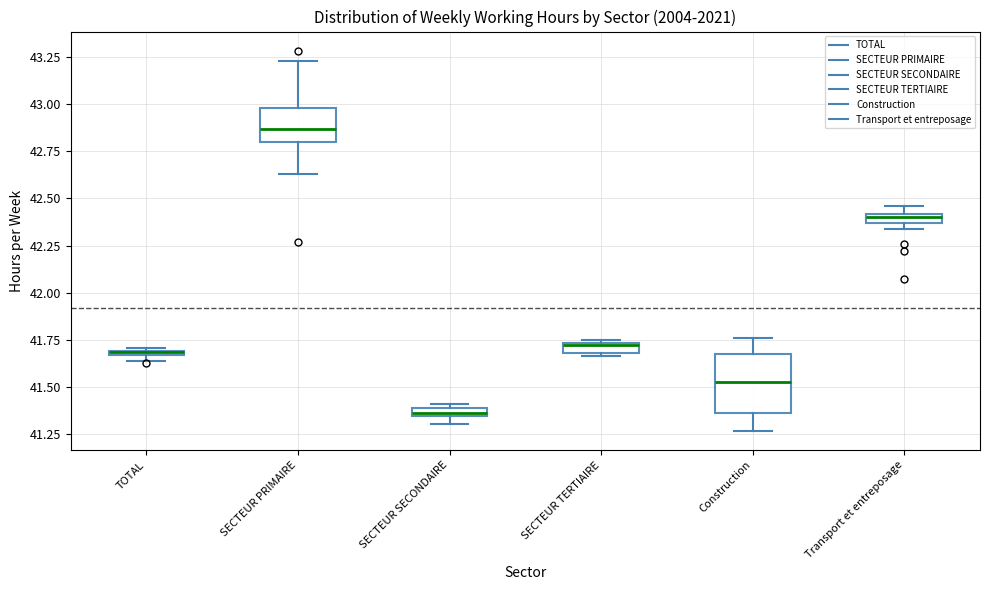

Which box is the tallest, from its lower edge to its upper edge?

Construction